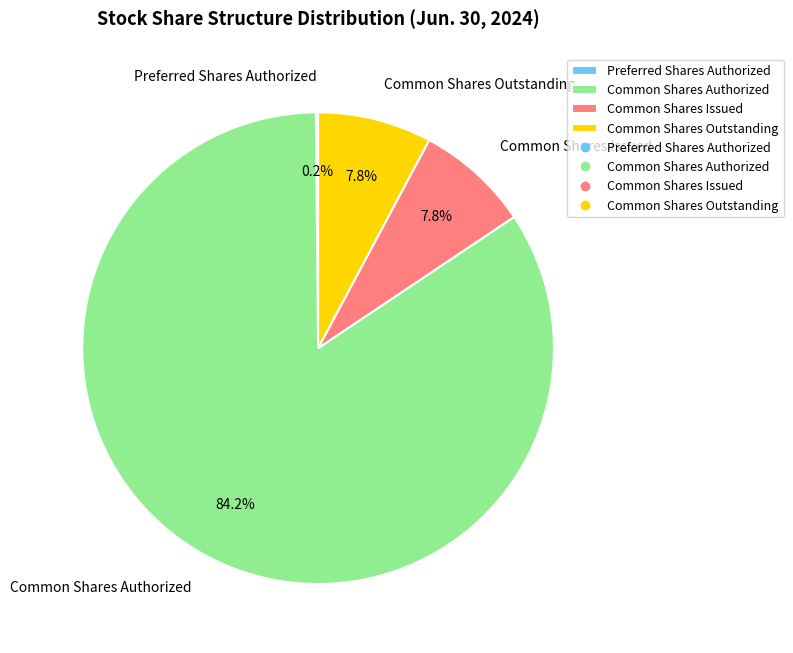

Combined, what portion of the pie is Common Shares Issued and Common Shares Authorized?

92.0%